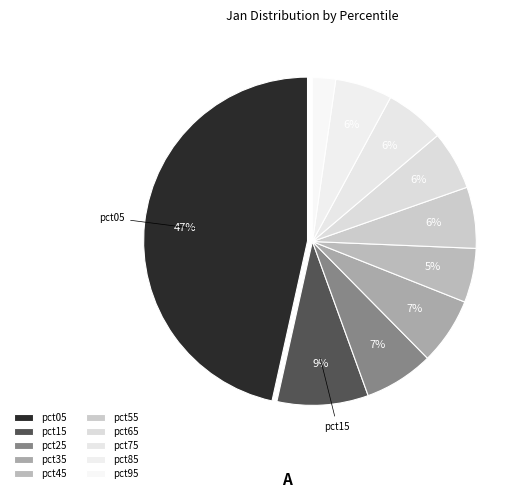

Count the number of slices in the pie.

10